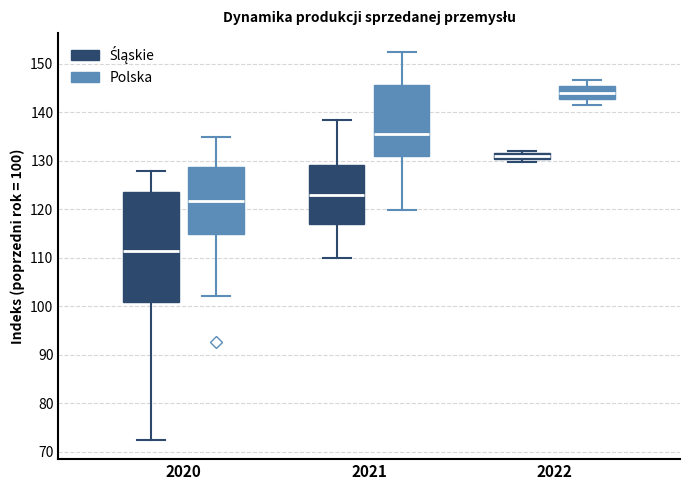

Which box is the tallest, from its lower edge to its upper edge?

2020 (Śląskie)